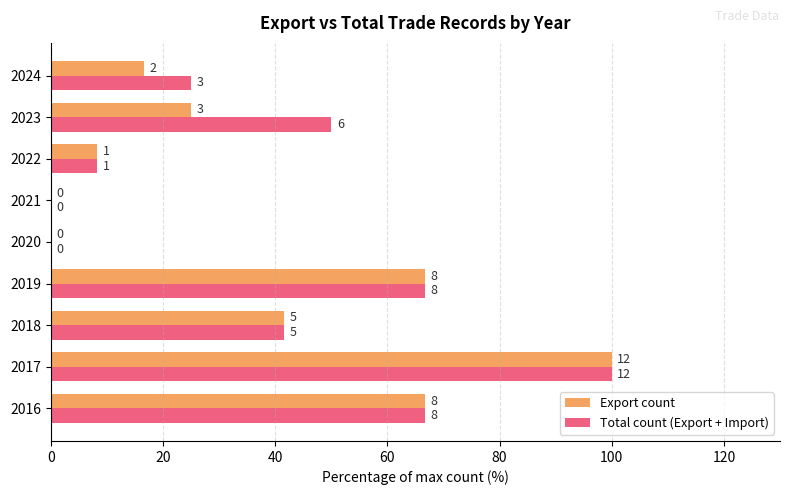

What are all the series names shown in the legend?

Export count, Total count (Export + Import)